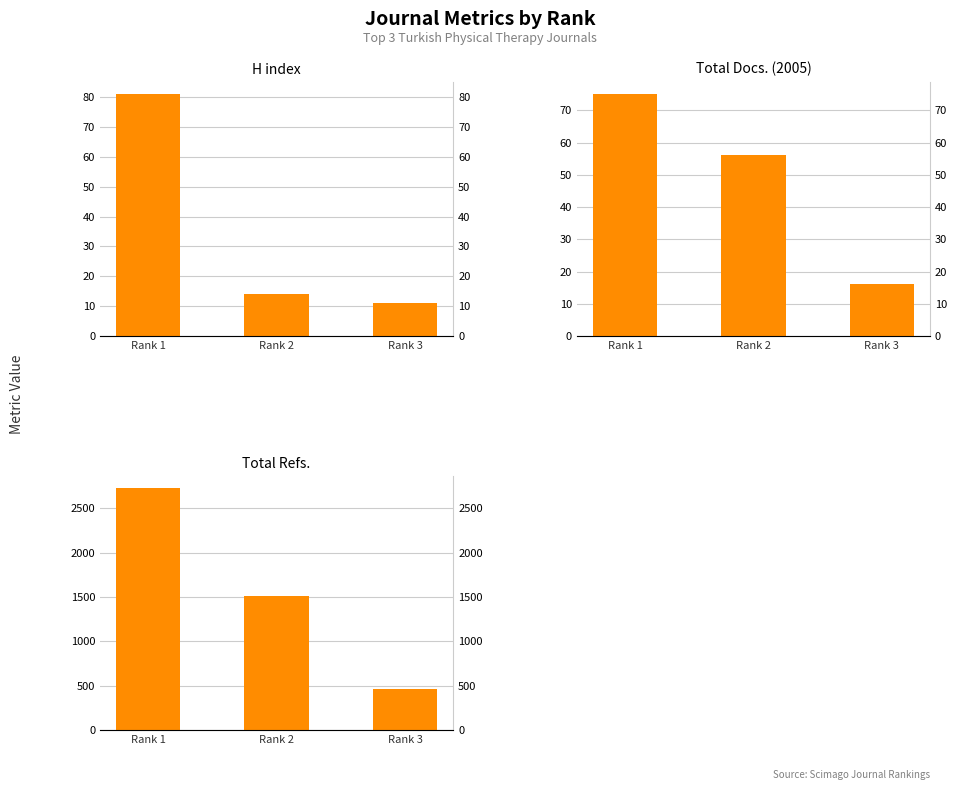

What is the value of the Total Refs. bar at the 3rd from the left?

467